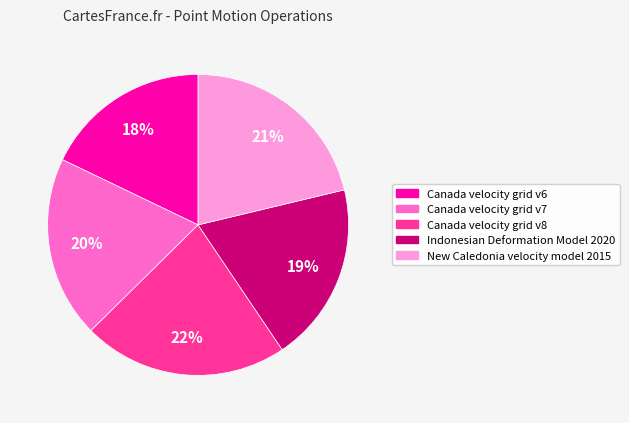

True or false: Indonesian Deformation Model 2020 accounts for 32% of the total.

False